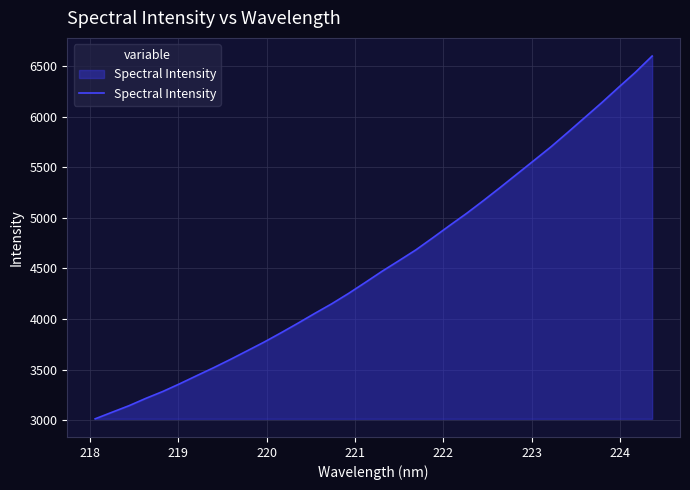

True or false: the data has more than 0 interior local peaks.

False